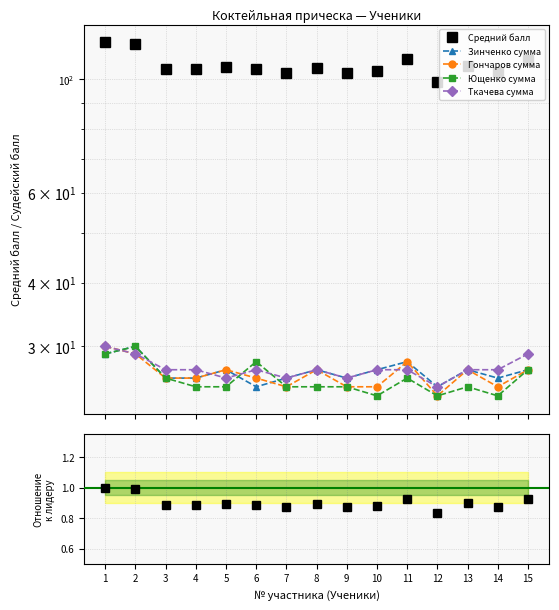

True or false: Средний балл and Зинченко сумма cross at least once.

False